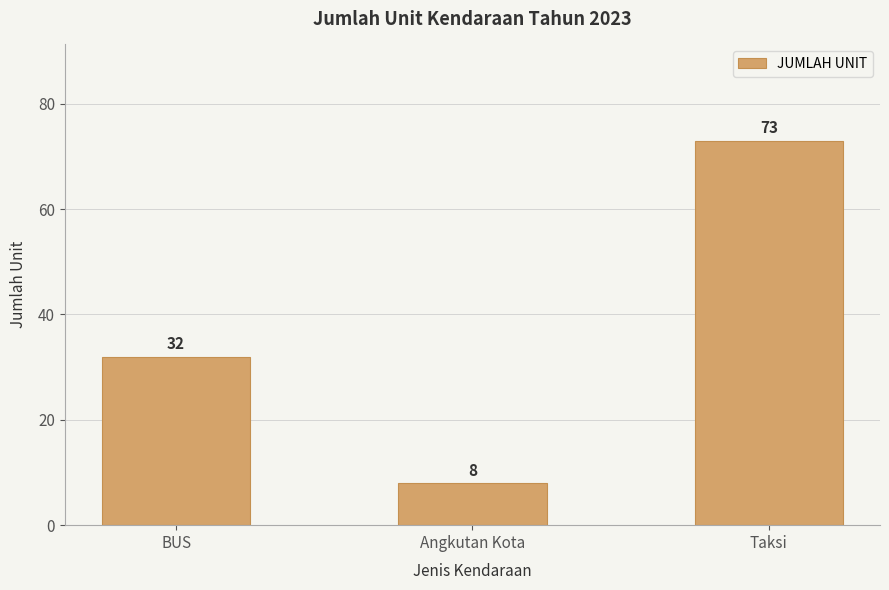

Reading left to right, list all the values displayed in this chart.

BUS=32	Angkutan Kota=8	Taksi=73